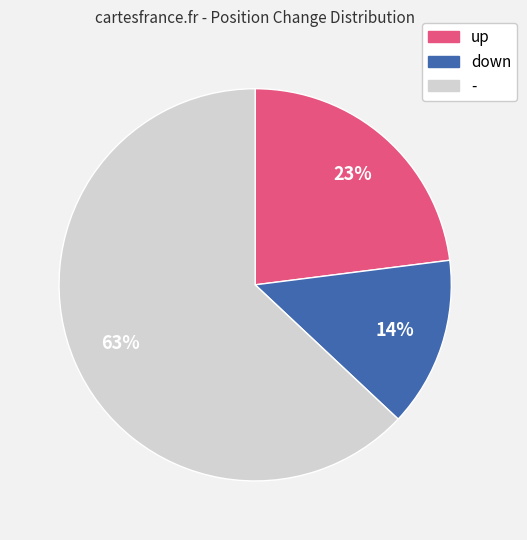

What is the smallest slice in the pie chart?

down